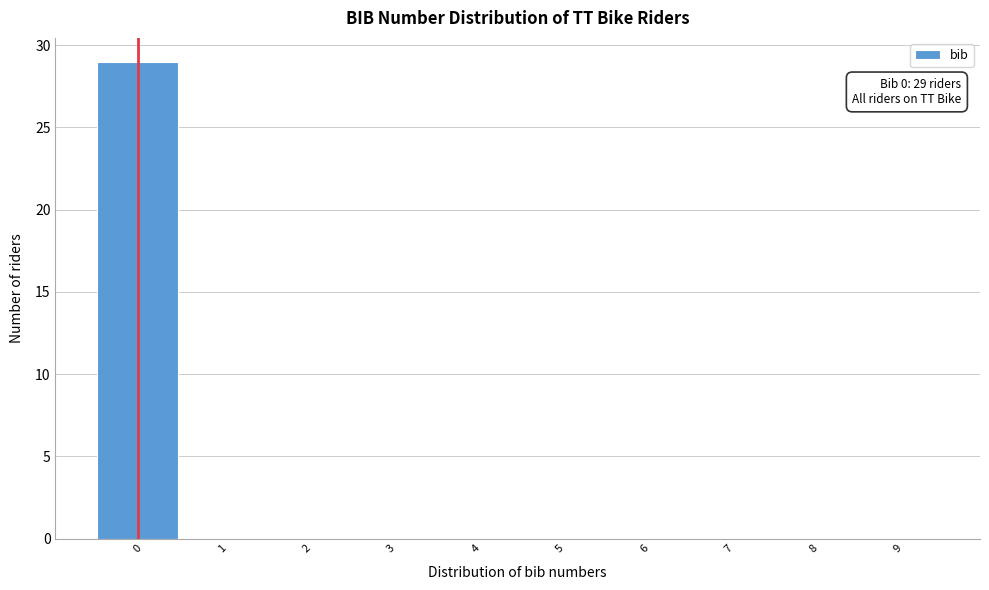

Which range on the x-axis has the tallest bar?

-0.5 to 0.5